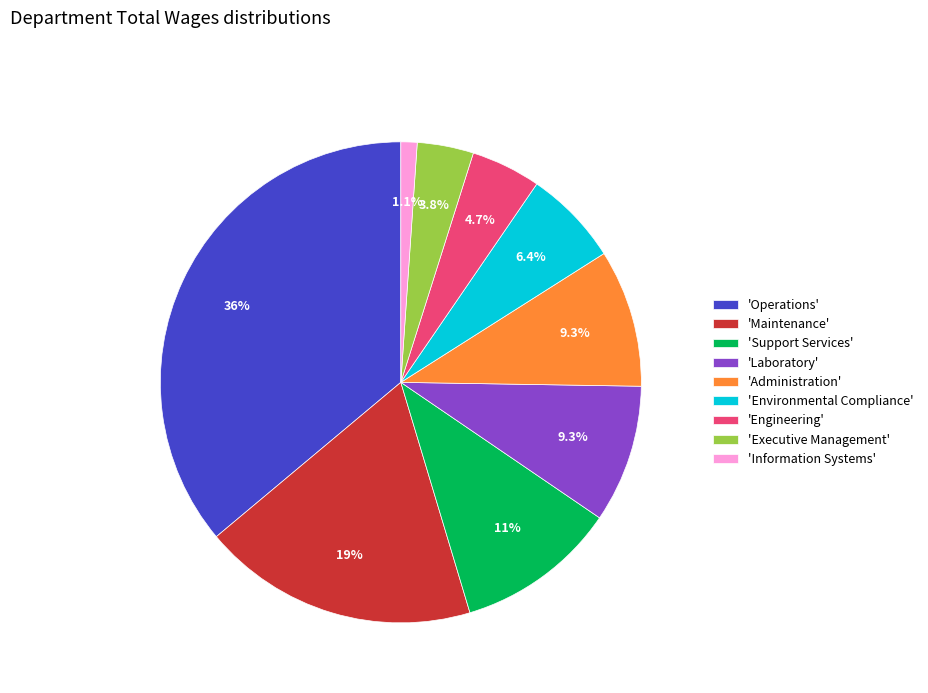

Which has a higher value, 'Support Services' or 'Information Systems'?

'Support Services'